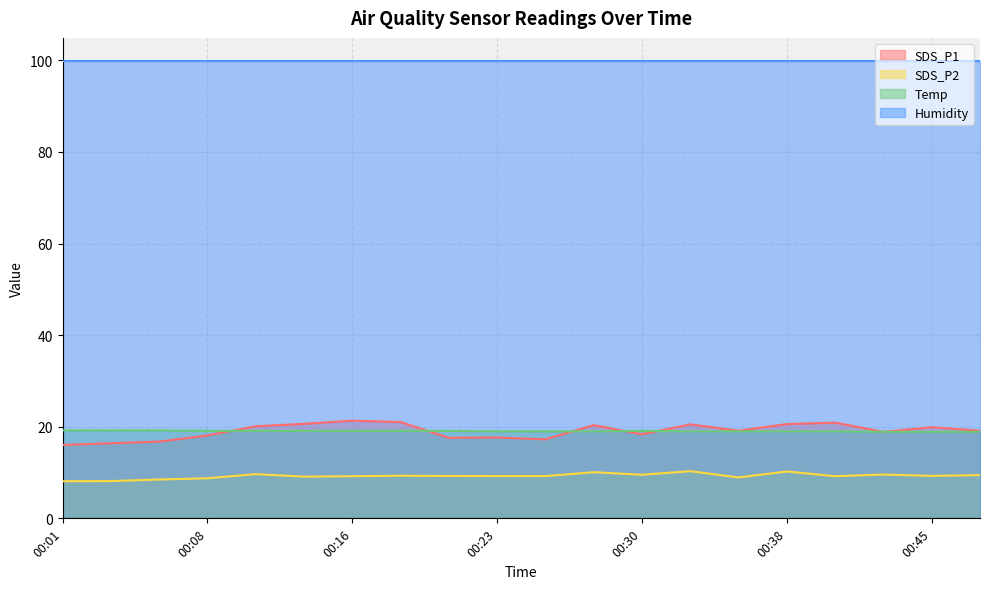

What is the approximate value of Temp at 00:04?

19.2